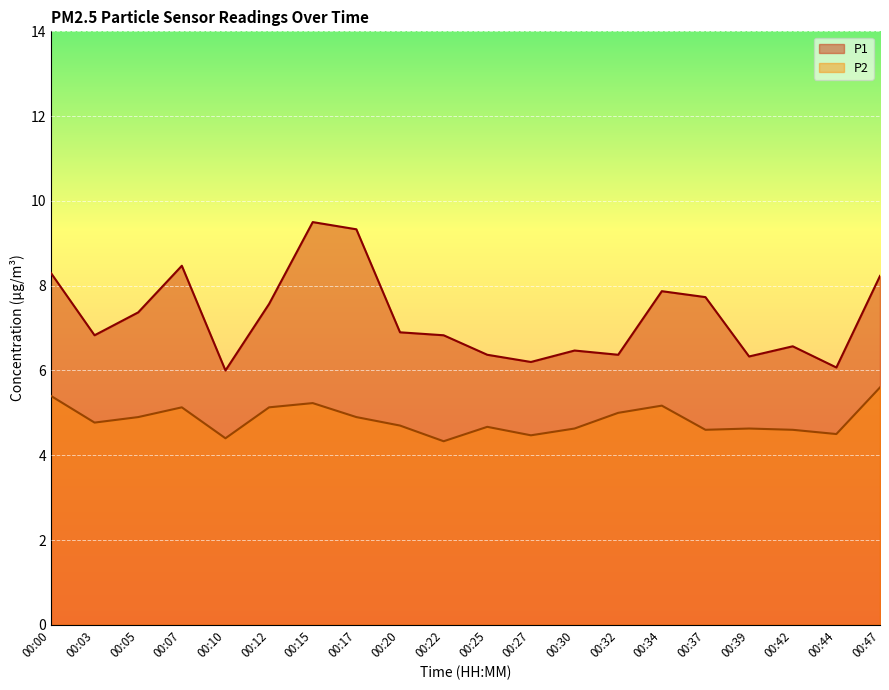

Which has a higher value, 00:47 or 00:03?

00:47